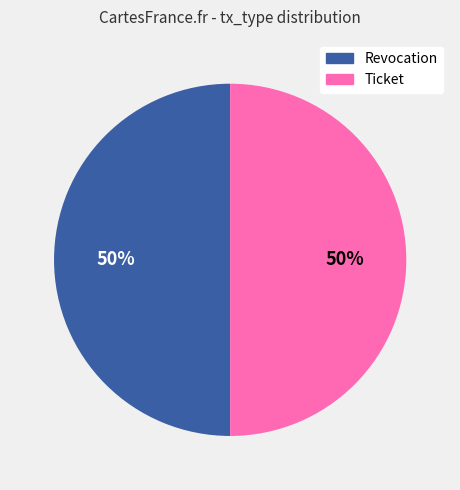

How many slices are in this pie chart?

2